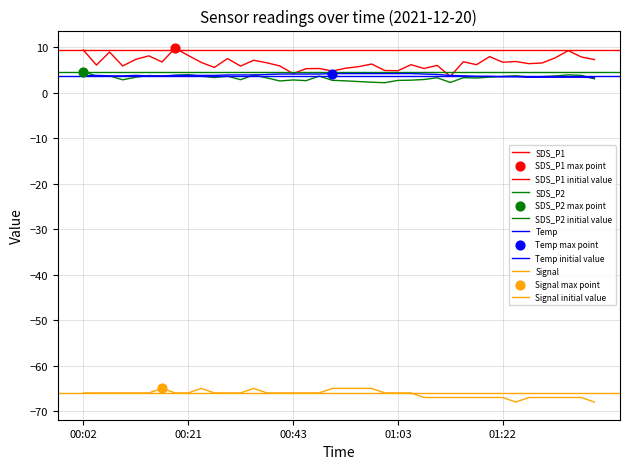

What are all the series names shown in the legend?

SDS_P1, SDS_P2, Temp, Signal